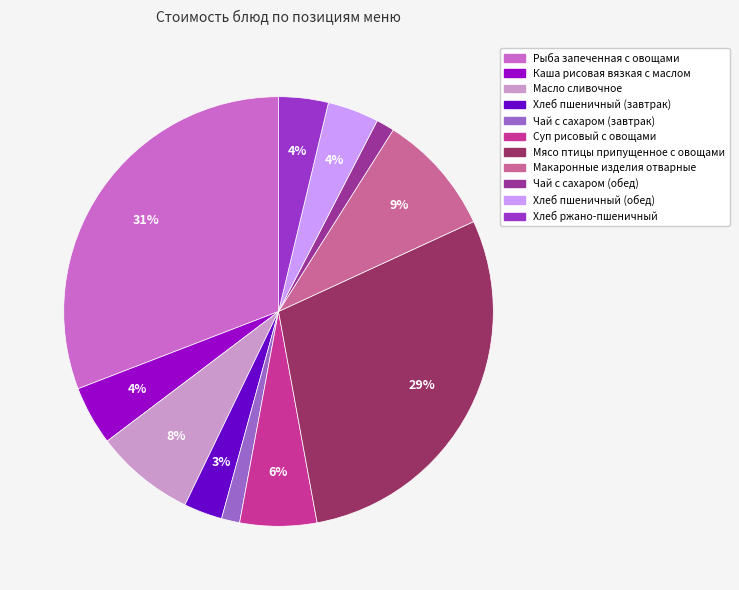

To the nearest percent, what portion does Суп рисовый с овощами represent?

6%